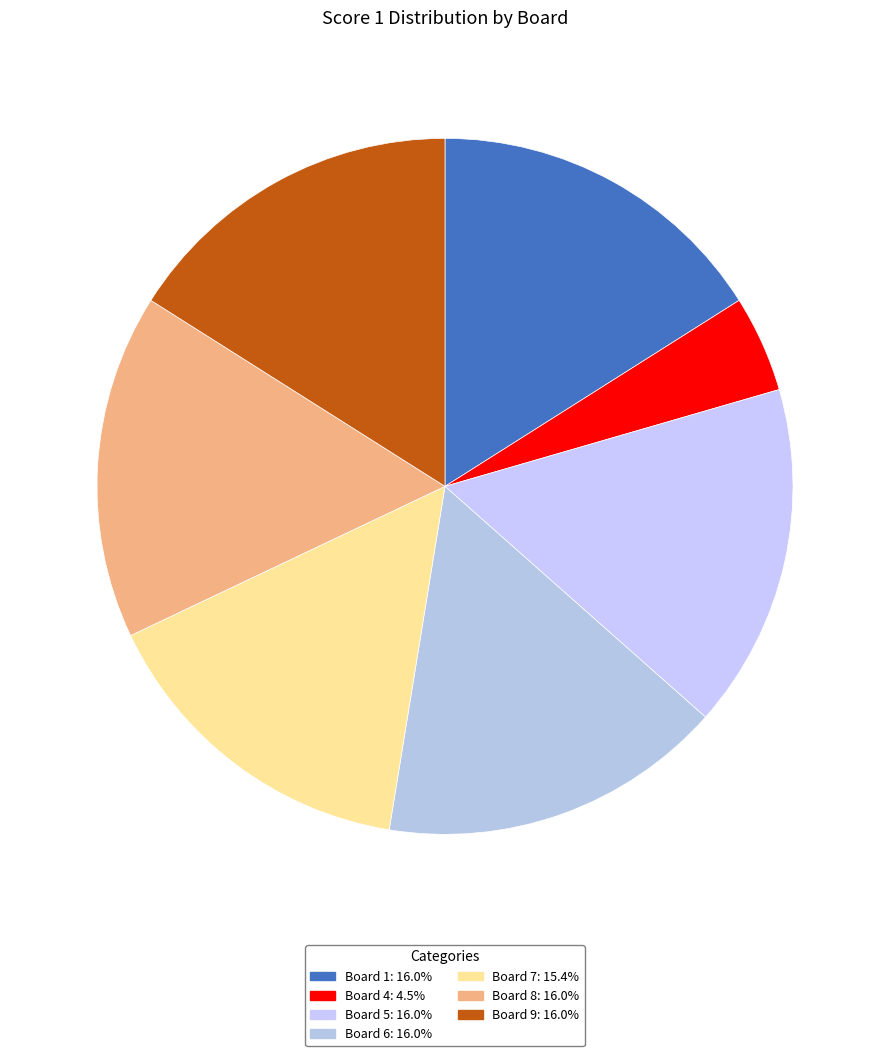

How many segments does this pie chart have?

7